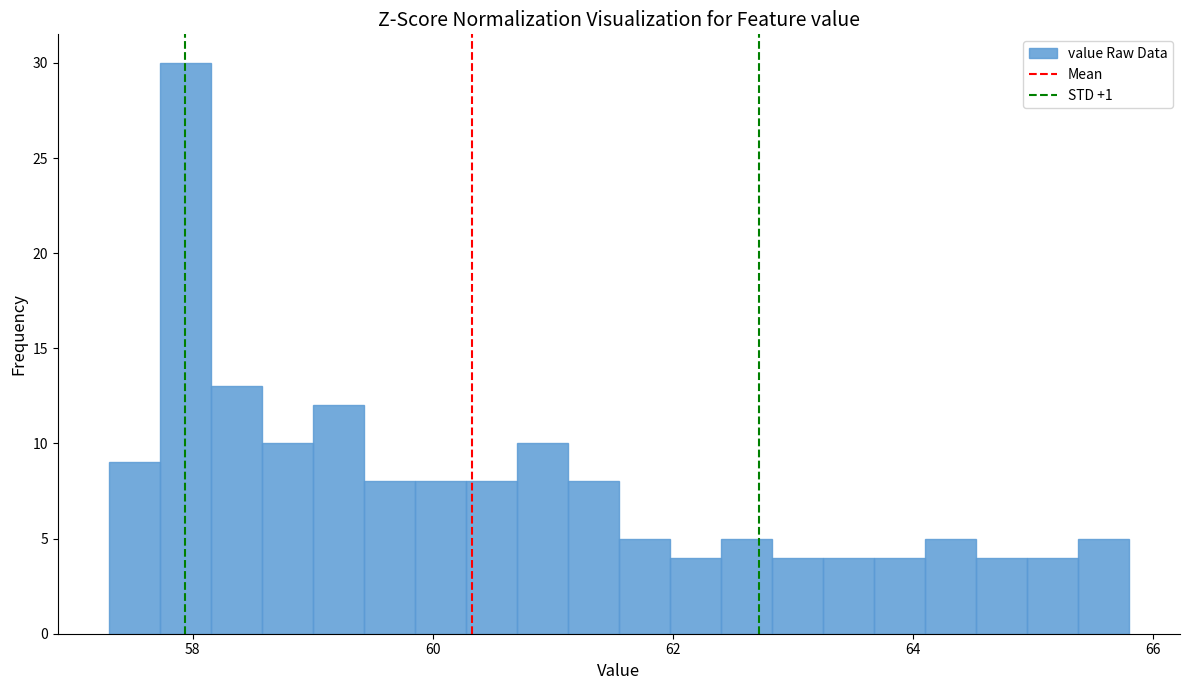

Around what value on the x-axis is the tallest bar? Give the approximate position of its centre, as read against the axis.

58.0